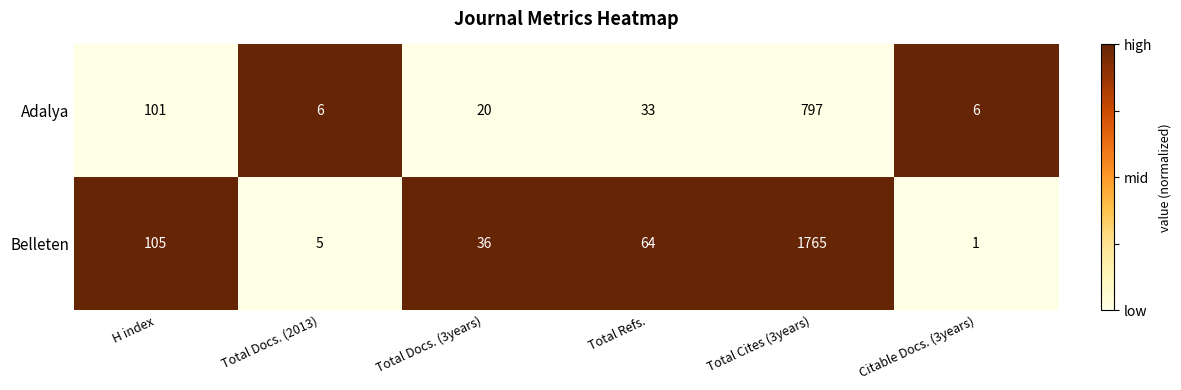

What is the difference between the maximum and minimum values in the Adalya series?

791